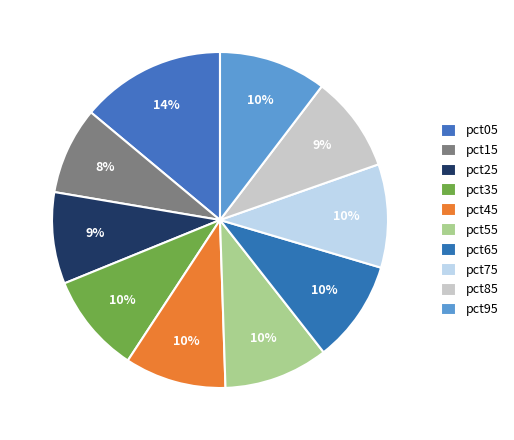

Which slice is the smallest?

pct15